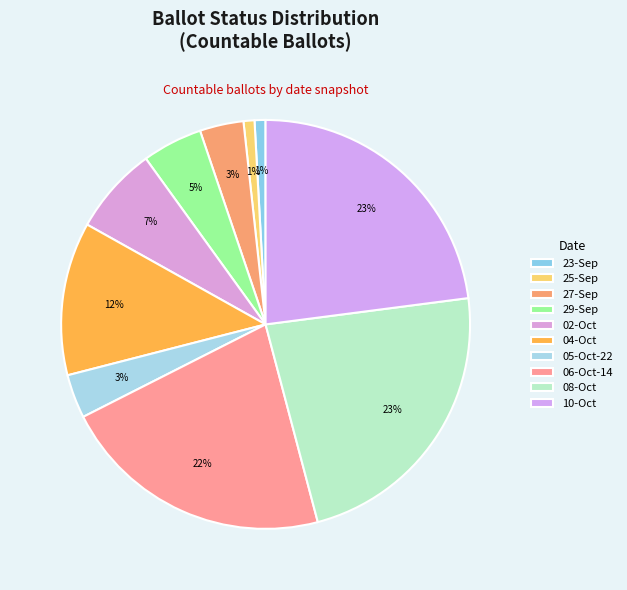

Is there a majority slice in this chart?

No